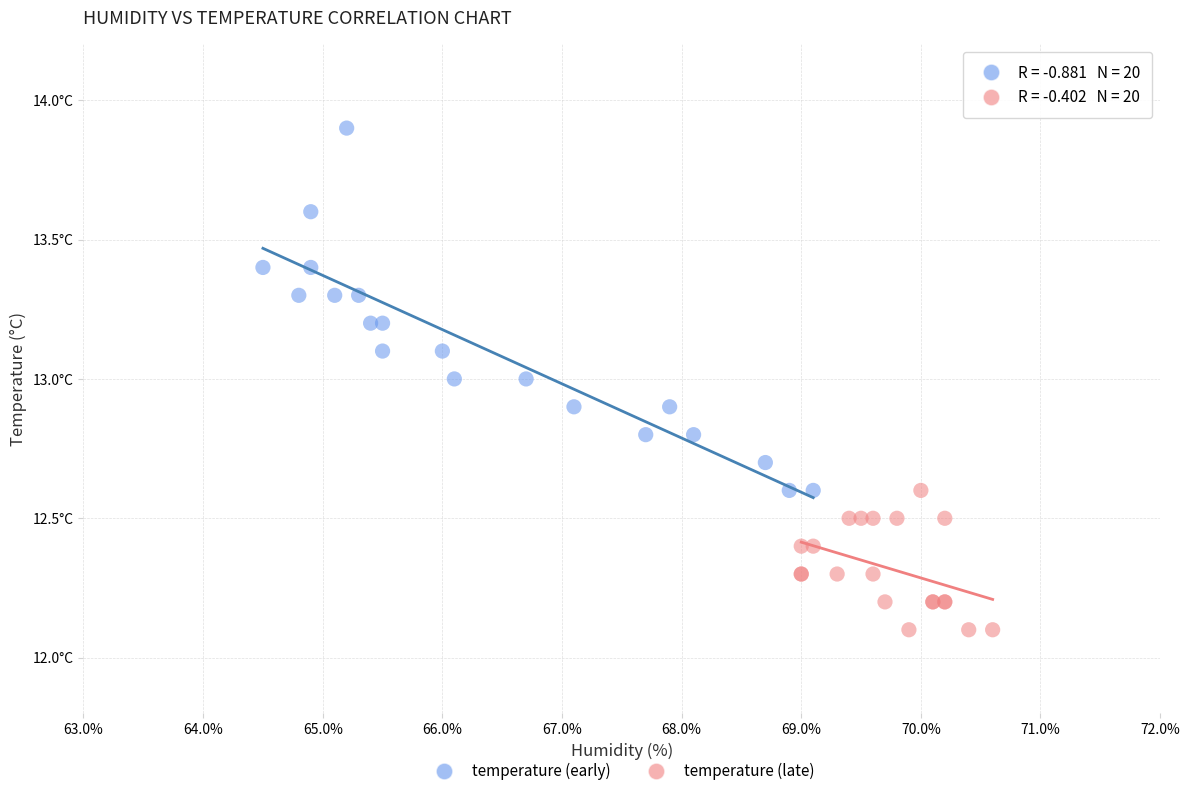

Which series reaches the maximum Y coordinate?

temperature (early)